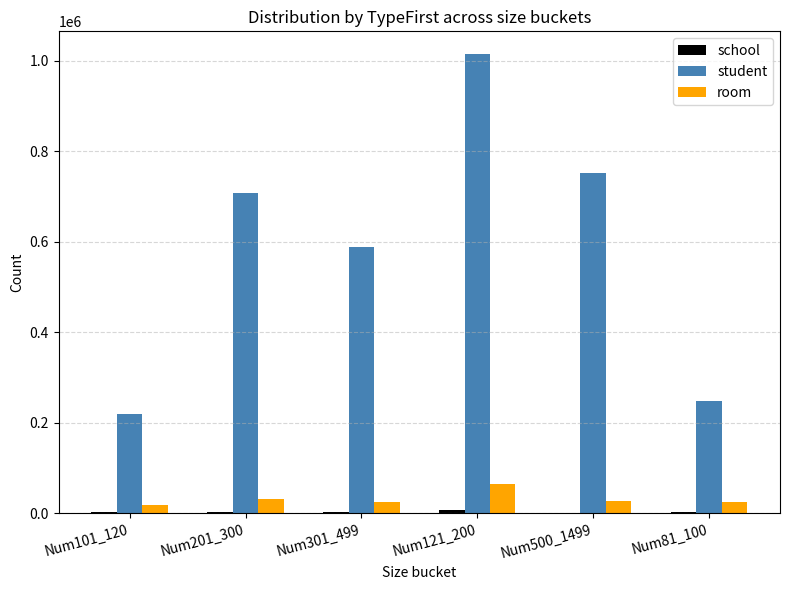

Which category has the highest value across all series?

Num121_200